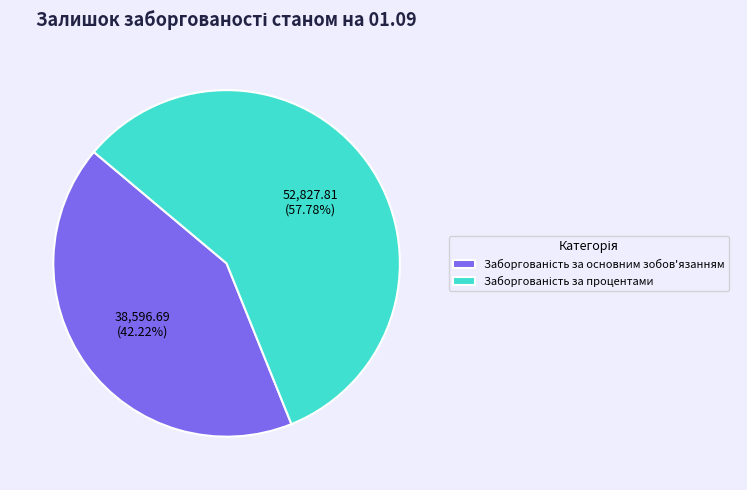

Is there a majority slice in this chart?

Yes